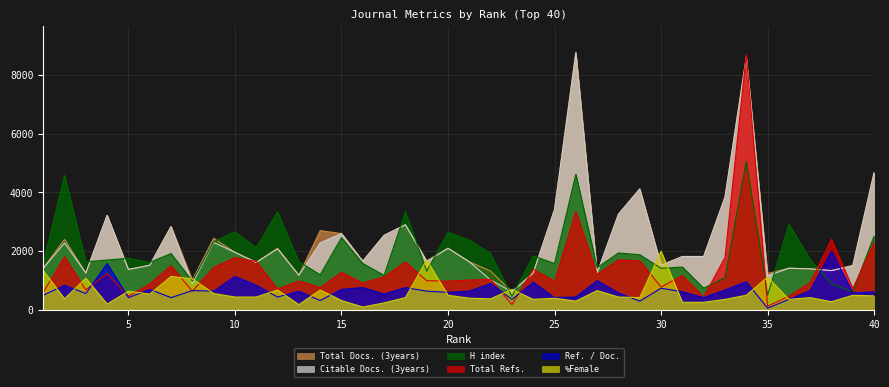

List the series in order of their peak value, lowest first.

Ref. / Doc., %Female, H index, Total Refs., Citable Docs. (3years), Total Docs. (3years)